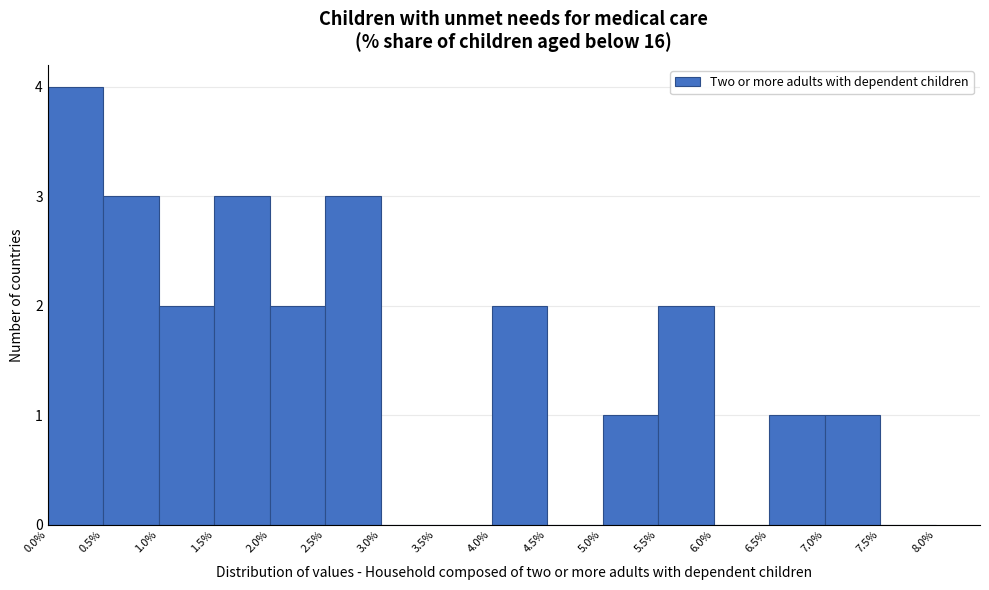

Reading left to right, list every bar in this chart as the range it spans on the x-axis followed by its height. The values are not printed on the chart, so give them approximately, as read against the axis.

0.0% to 0.5%: 4
0.5% to 1.0%: 3
1.0% to 1.5%: 2
1.5% to 2.0%: 3
2.0% to 2.5%: 2
2.5% to 3.0%: 3
3.0% to 3.5%: 0
3.5% to 4.0%: 0
4.0% to 4.5%: 2
4.5% to 5.0%: 0
5.0% to 5.5%: 1
5.5% to 6.0%: 2
6.0% to 6.5%: 0
6.5% to 7.0%: 1
7.0% to 7.5%: 1
7.5% to 8.0%: 0